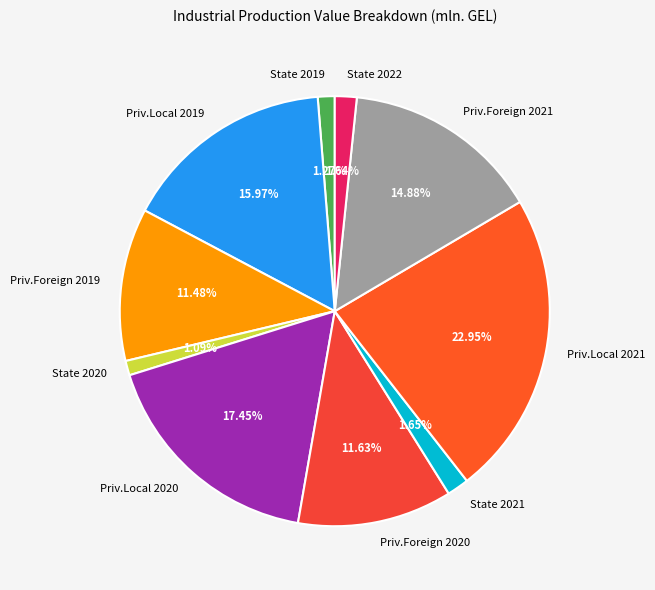

Is the sum of Priv.Foreign 2021 and Priv.Foreign 2020 greater than half?

No